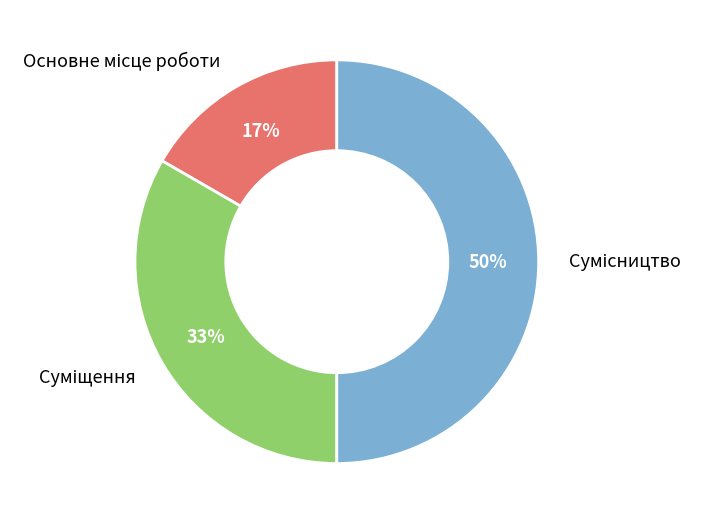

To the nearest percent, what is the difference between the largest and smallest slice percentages?

33%